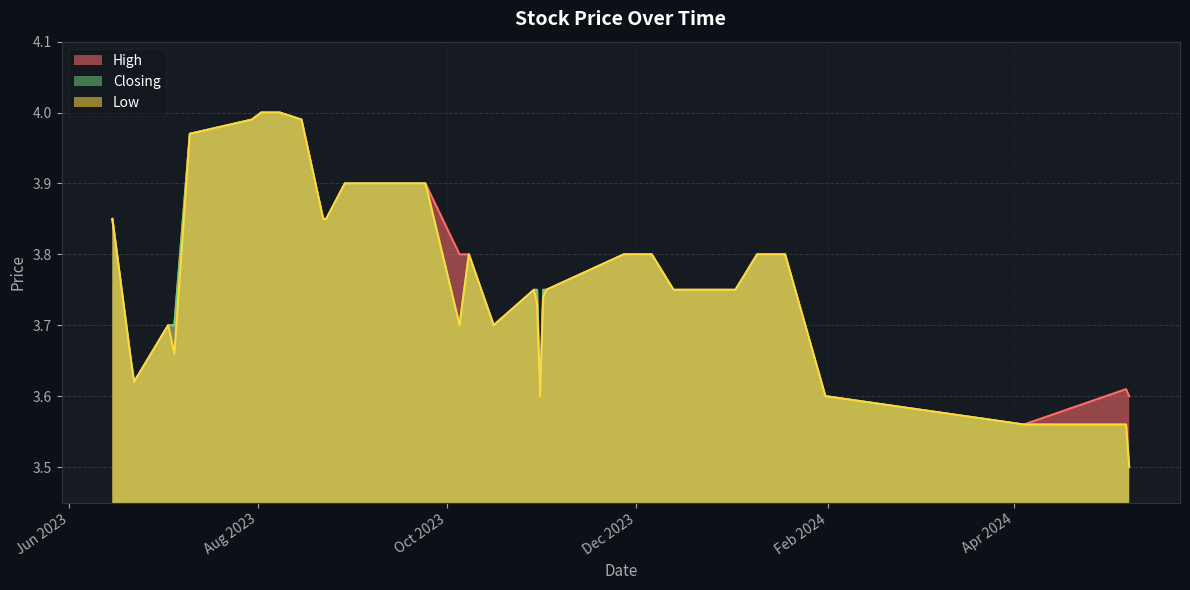

What is the minimum value shown in the chart?

3.5